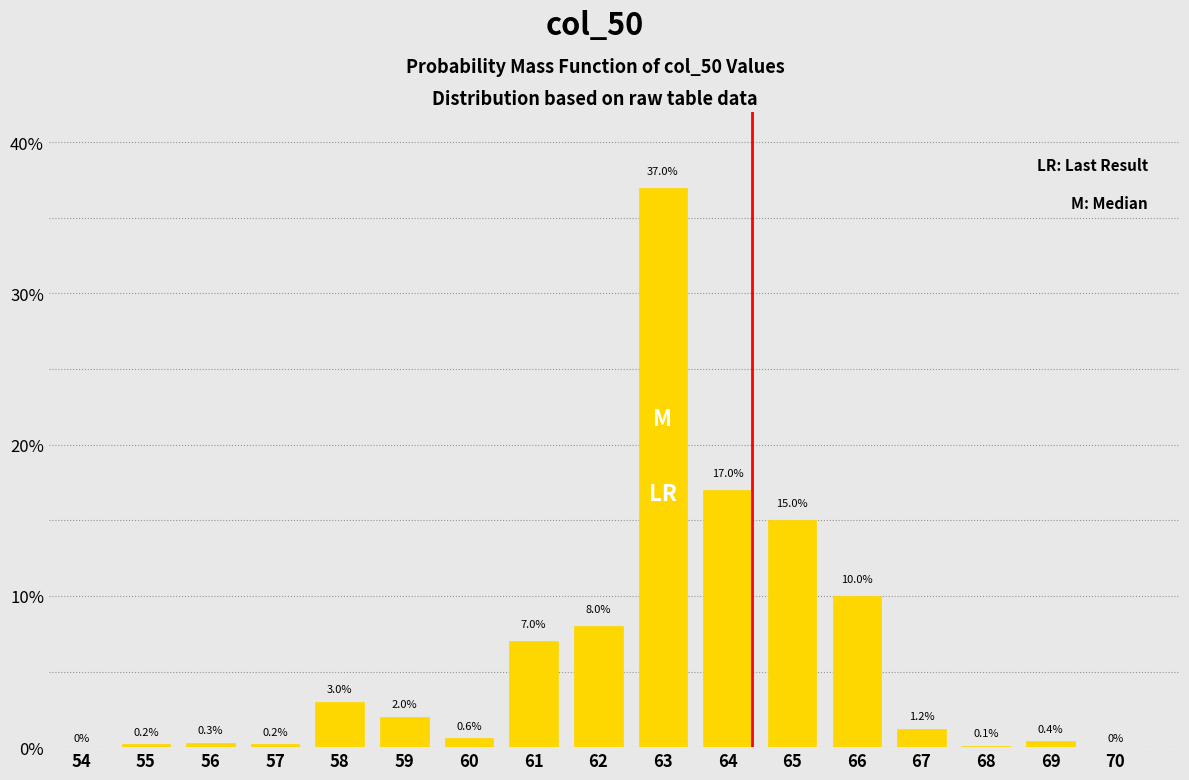

Reading left to right, transcribe all the data shown in this chart.

54=0.0	55=0.2	56=0.3	57=0.2	58=3.0	59=2.0	60=0.6	61=7.0	62=8.0	63=37.0	64=17.0	65=15.0	66=10.0	67=1.2	68=0.1	69=0.4	70=0.0